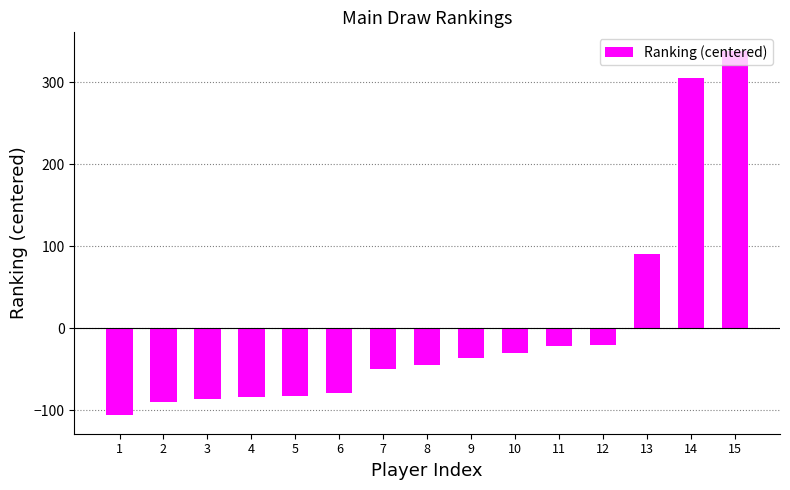

The value at 5 is -20.2. True or false?

False